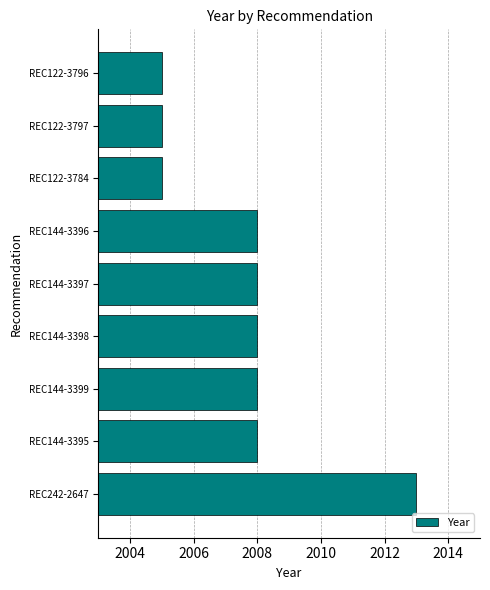

Approximately how many times larger is the value at REC144-3396 compared to REC144-3395?

1.0